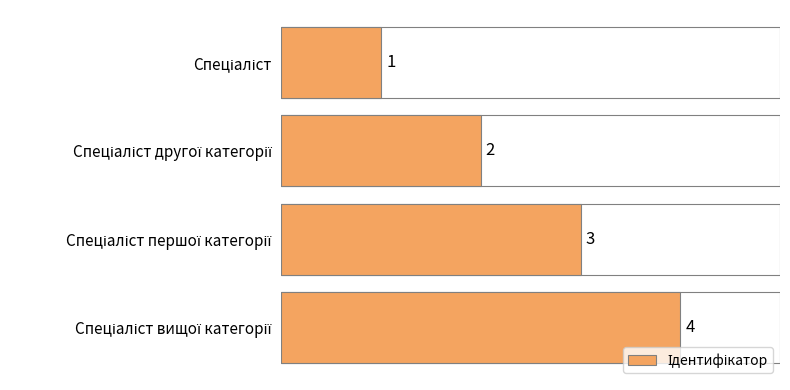

What is the sum of all values?

10